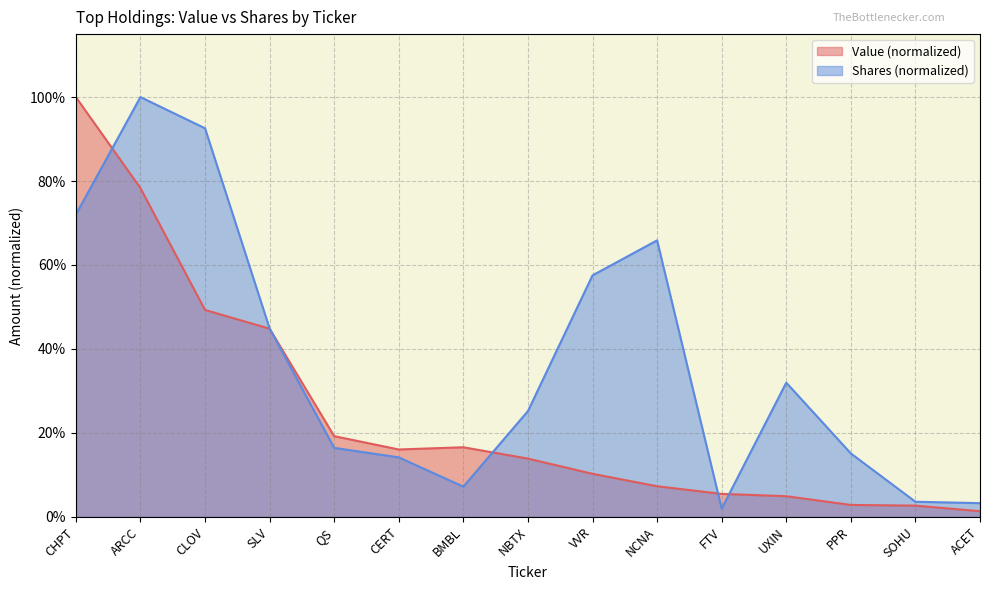

Reading left to right, list all the values displayed in this chart.

Value: 1.0	0.8	0.5	0.4	0.2	0.2	0.2	0.1	0.1	0.1	0.1	0.0	0.0	0.0	0.0
Shares or principal amount: 0.7	1.0	0.9	0.4	0.2	0.1	0.1	0.3	0.6	0.7	0.0	0.3	0.2	0.0	0.0